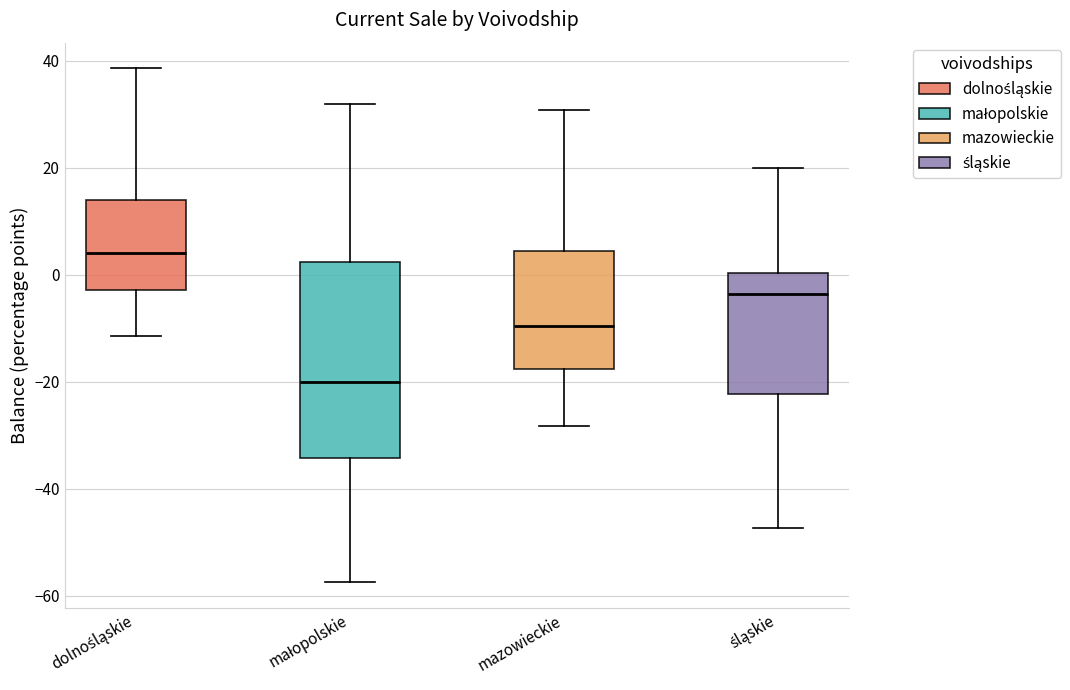

Reading left to right, transcribe this box plot: for each box, give where its median line is, the range the box spans, and where its two whiskers end, as read against the y-axis. The values are not printed on the chart, so give them approximately, as read against the axis.

dolnośląskie: median 4, box -2 to 14, whiskers -12 to 38
małopolskie: median -20, box -34 to 2, whiskers -58 to 32
mazowieckie: median -10, box -18 to 4, whiskers -28 to 30
śląskie: median -4, box -22 to 0, whiskers -48 to 20